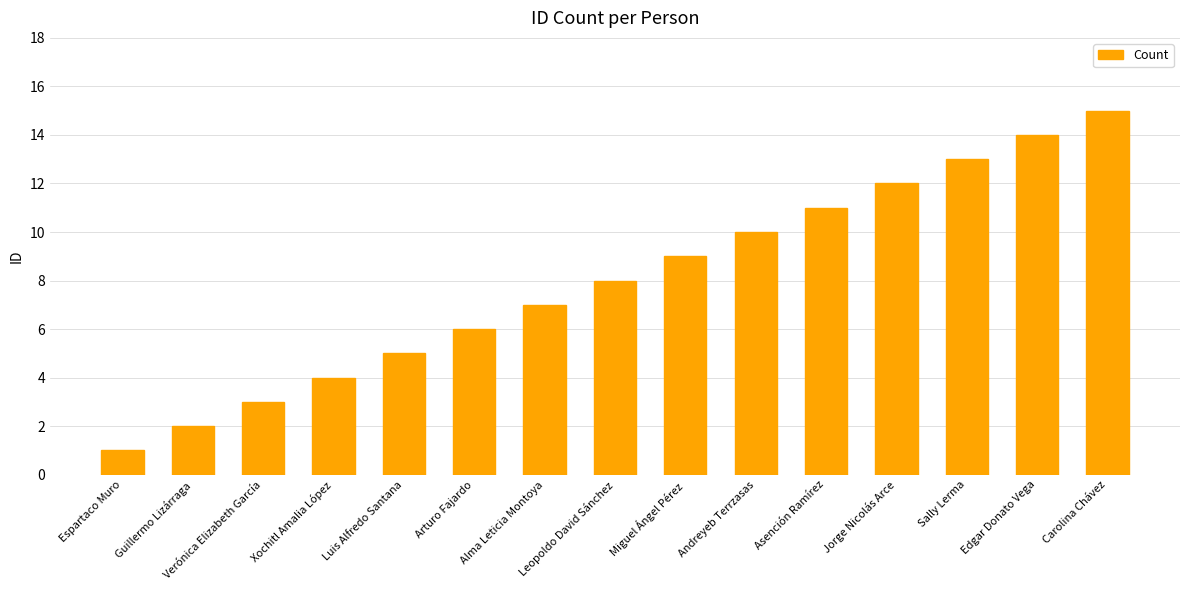

What is the change in value from Xochitl Amalia López to Sally Lerma?

+9